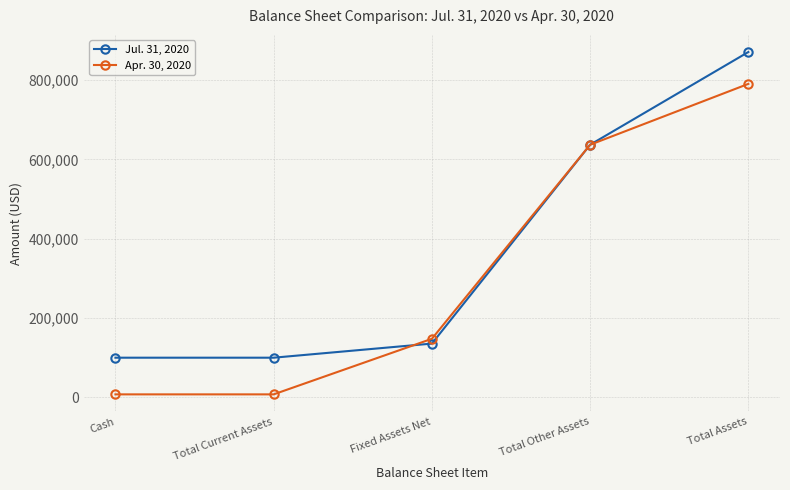

True or false: Jul. 31, 2020 has more than 0 interior local peaks.

False